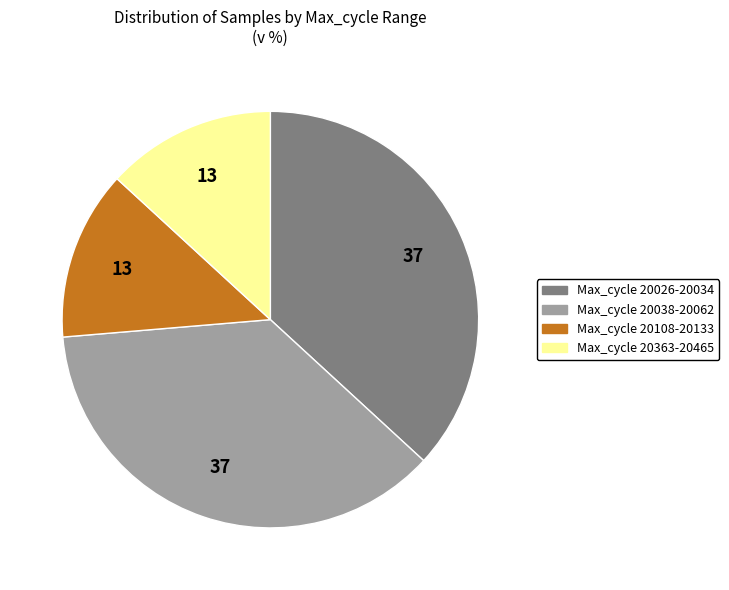

Approximately how many times larger is the value at Max_cycle 20108-20133 compared to Max_cycle 20038-20062?

0.4